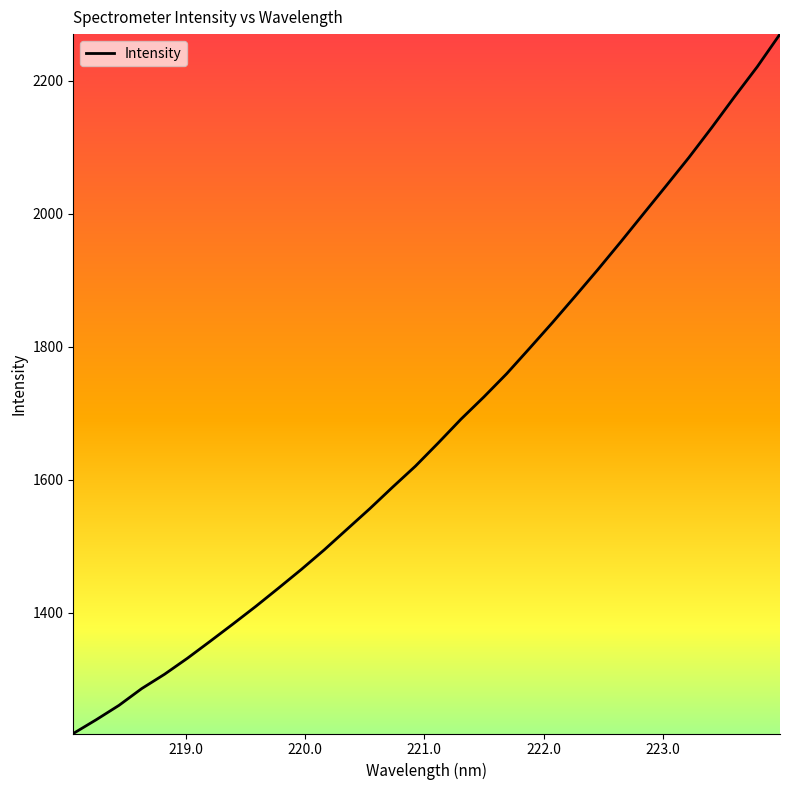

What is the difference between the maximum and minimum values?

1052.0